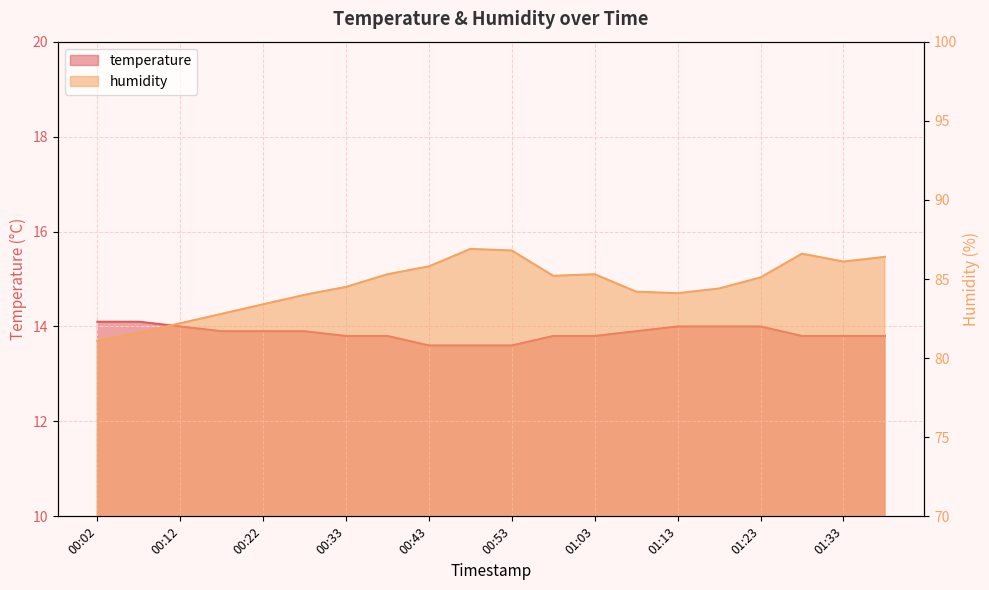

True or false: humidity has a value of 36.9 at 01:28.

False